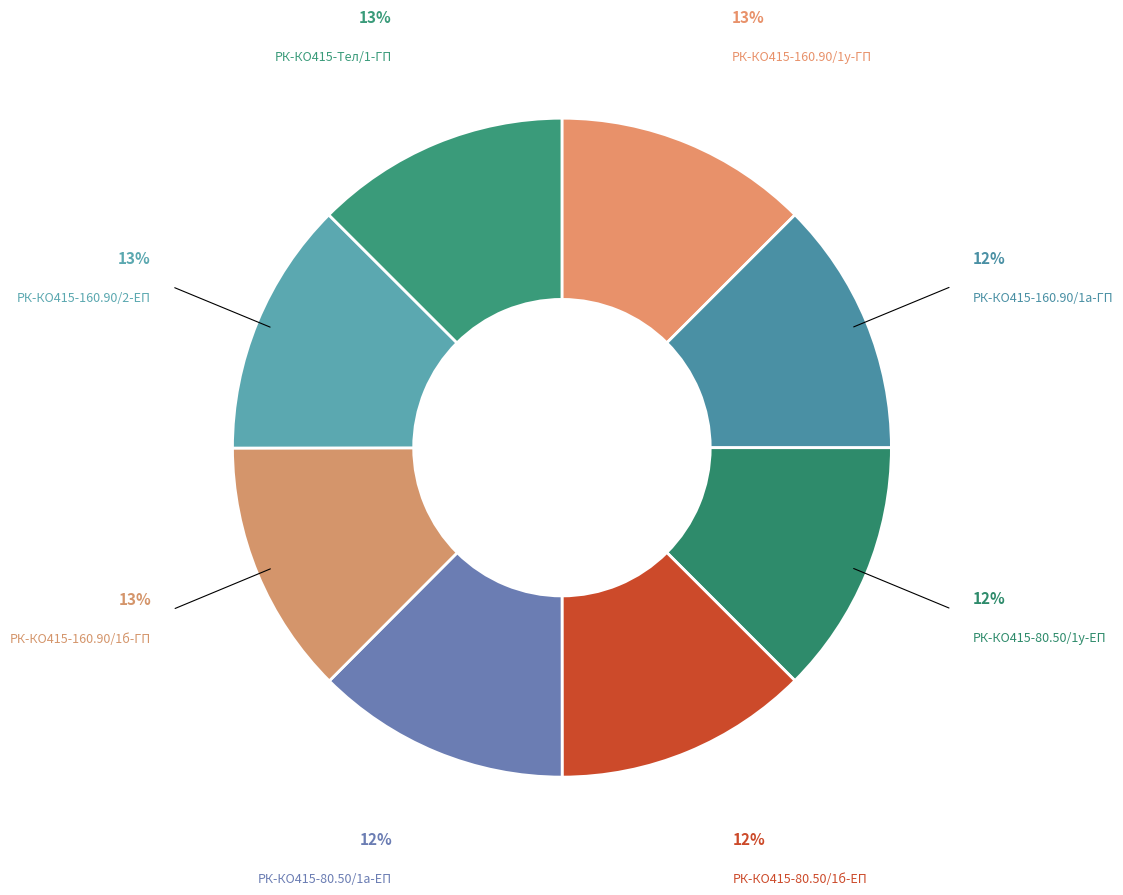

Is РК-КО415-160.90/2-ЕП the majority of the pie?

No